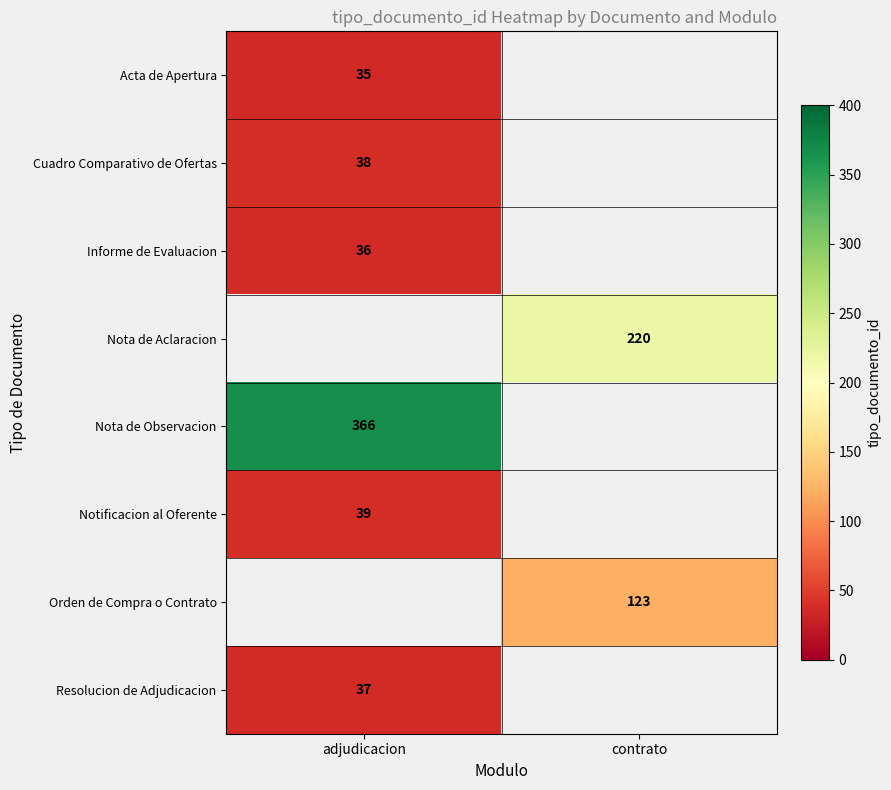

The Resolucion de Adjudicacion series shows 37 at adjudicacion. True or false?

True